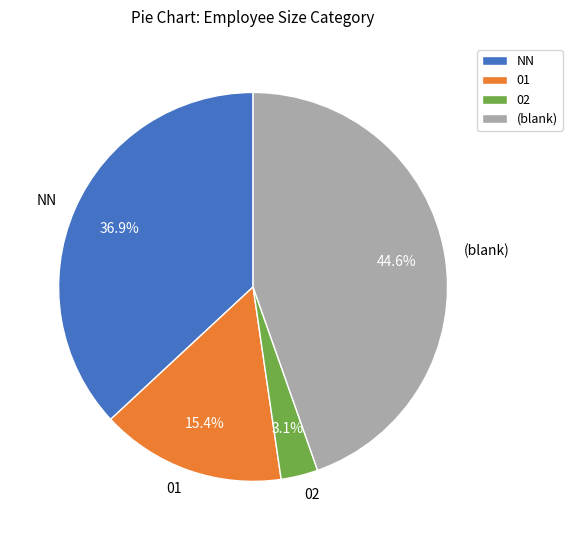

Which slice is the largest?

(blank)